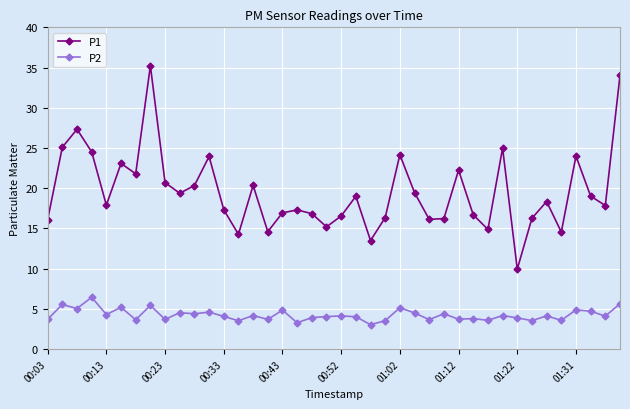

True or false: P2 and P1 intersect in this chart.

False